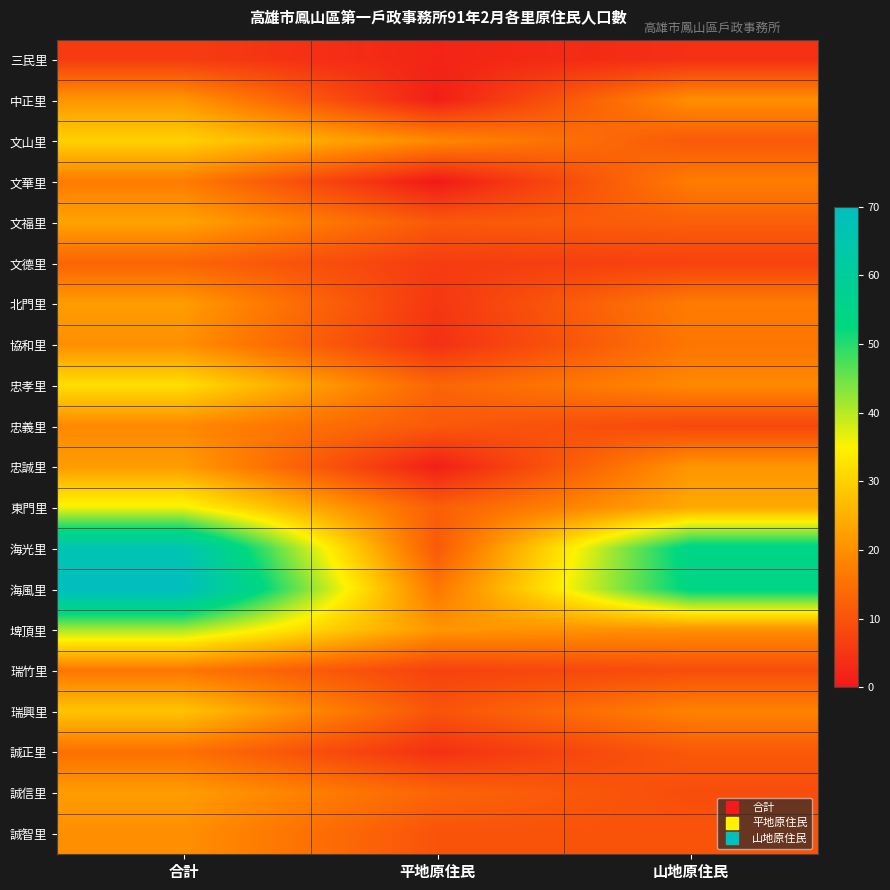

Which category has the lowest value across all series?

平地原住民